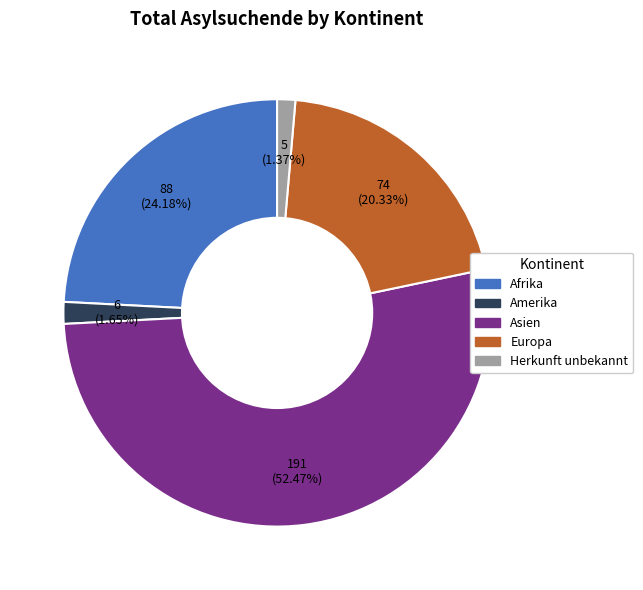

To the nearest percent, what is the difference between the largest and smallest slice percentages?

51%